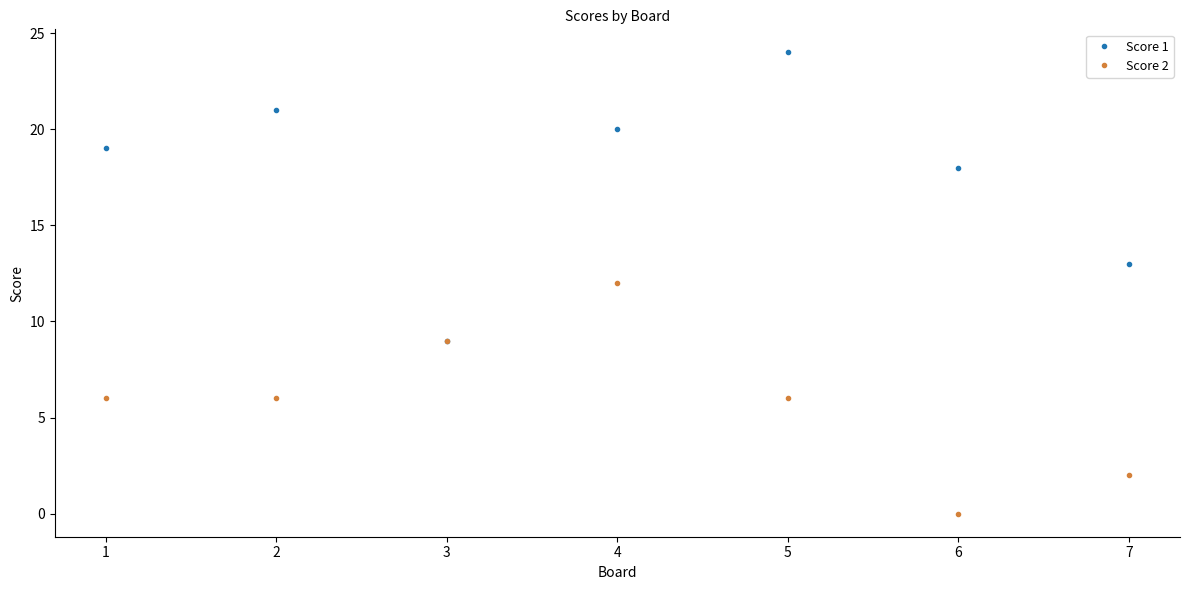

At which category is the sum across all series the highest?

4